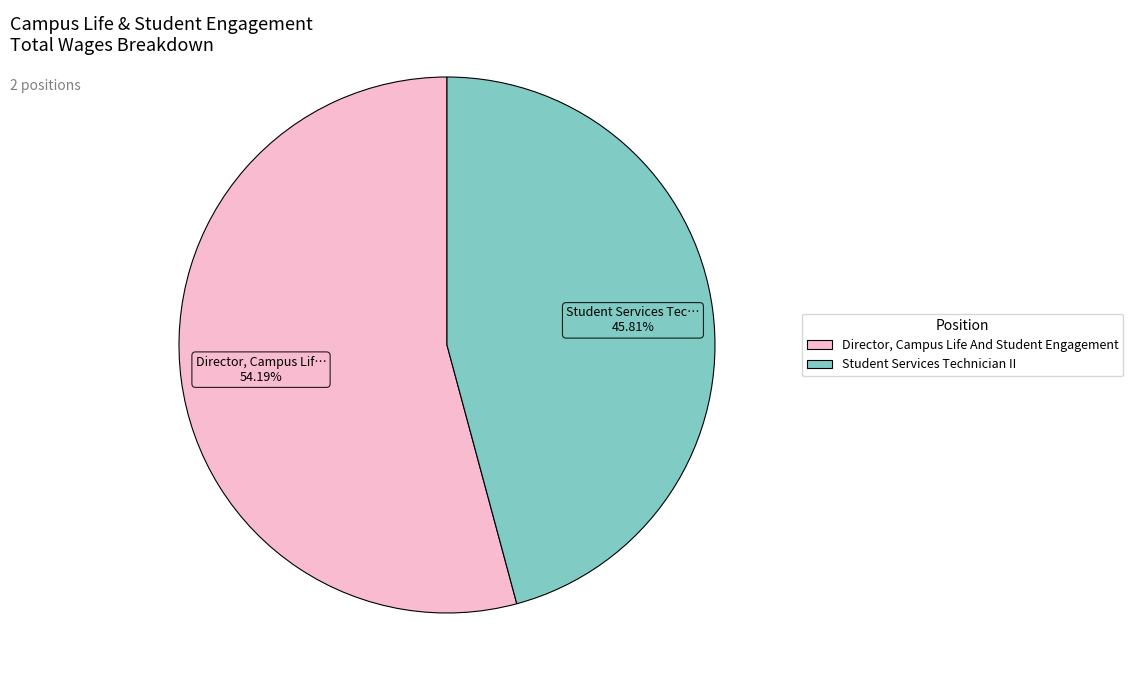

Rank the categories by value from highest to lowest.

Director, Campus Life And Student Engagement, Student Services Technician II